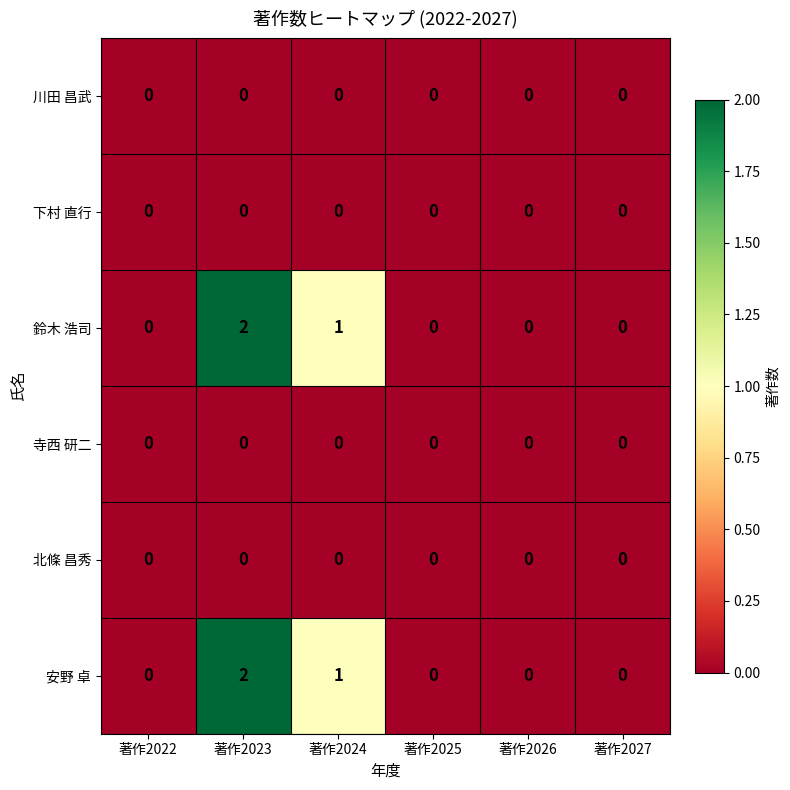

At which category is the sum across all series the highest?

著作2023